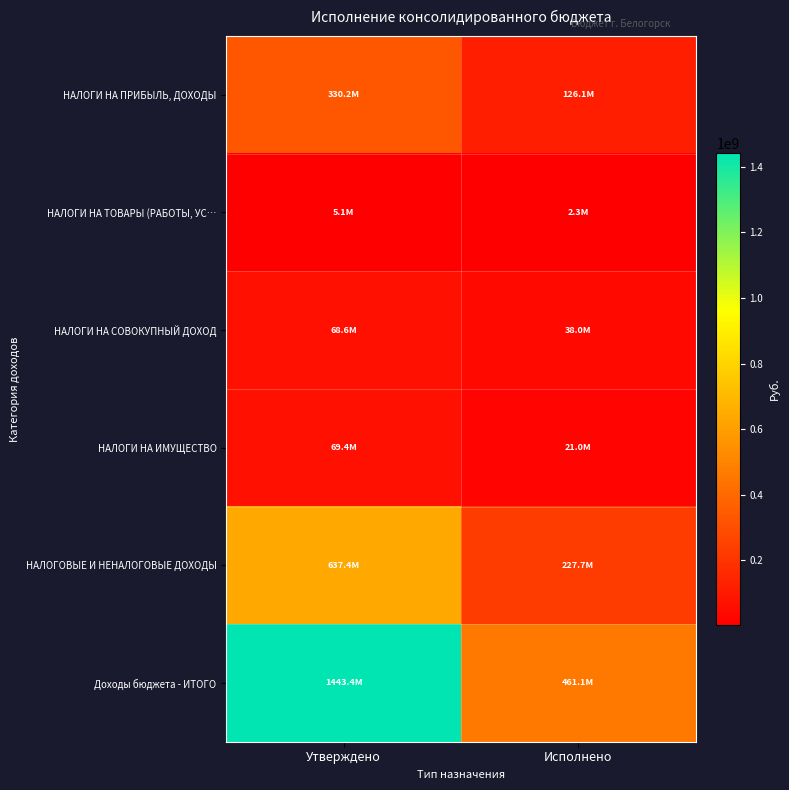

At Исполнено, list the series in order from largest to smallest.

Доходы бюджета - ИТОГО, НАЛОГОВЫЕ И НЕНАЛОГОВЫЕ ДОХОДЫ, НАЛОГИ НА ПРИБЫЛЬ, ДОХОДЫ, НАЛОГИ НА СОВОКУПНЫЙ ДОХОД, НАЛОГИ НА ИМУЩЕСТВО, НАЛОГИ НА ТОВАРЫ (РАБОТЫ, УС…